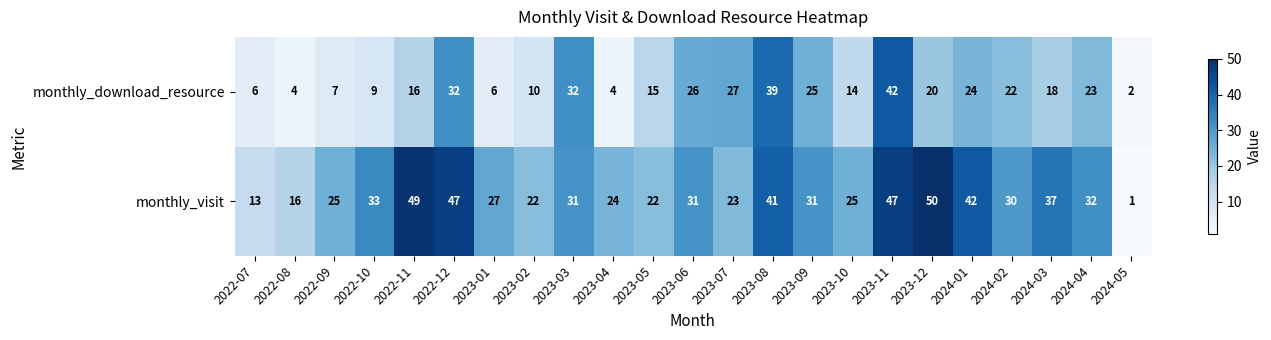

What is the sum of all monthly_visit values?

699